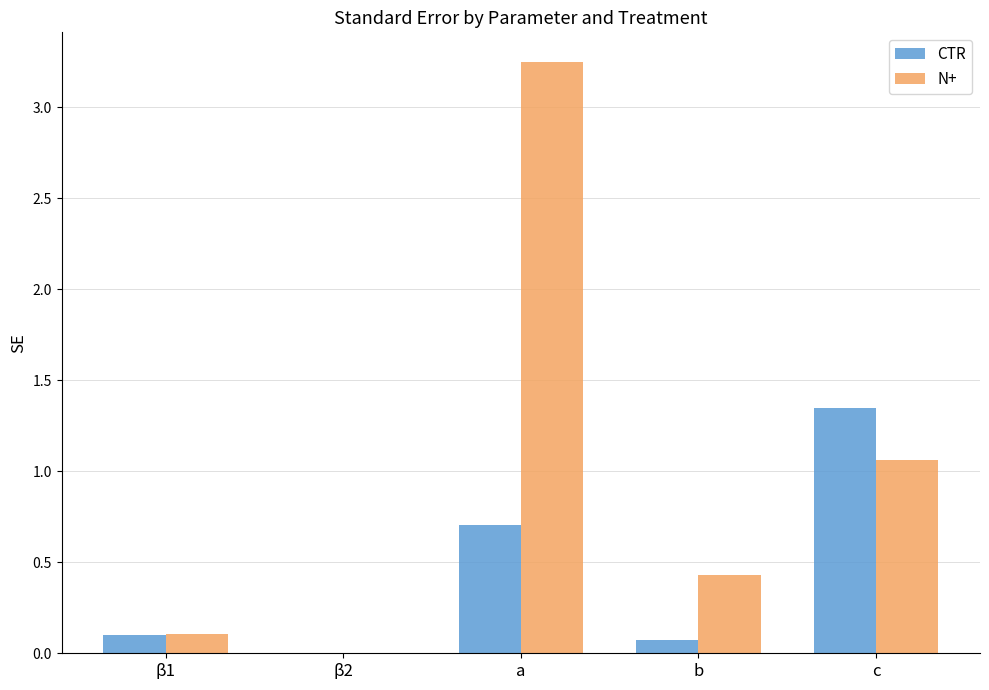

Is it true that N+ equals 0.4 at b?

True